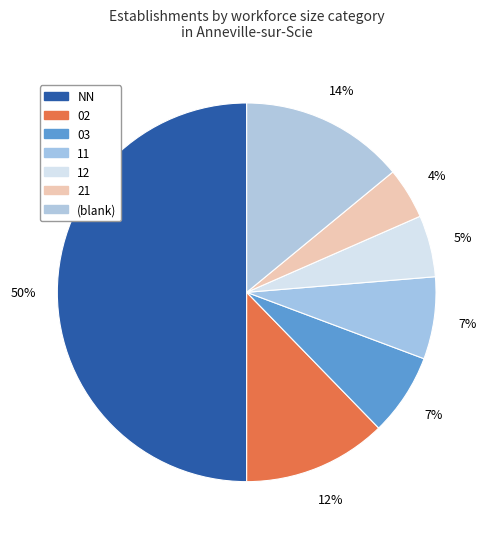

How many slices are in this pie chart?

7